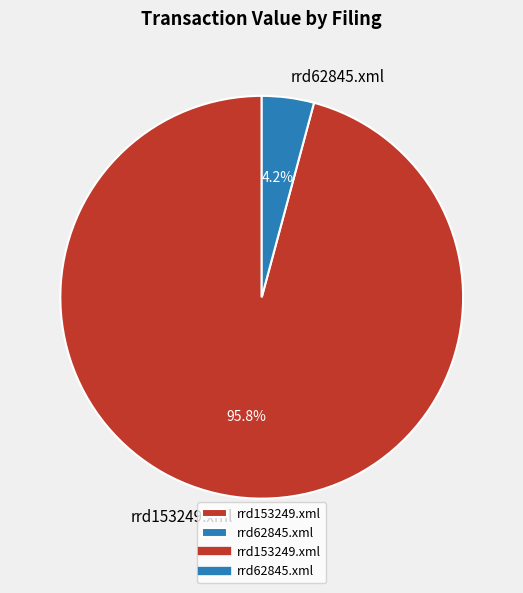

True or false: rrd153249.xml accounts for 96% of the total.

True